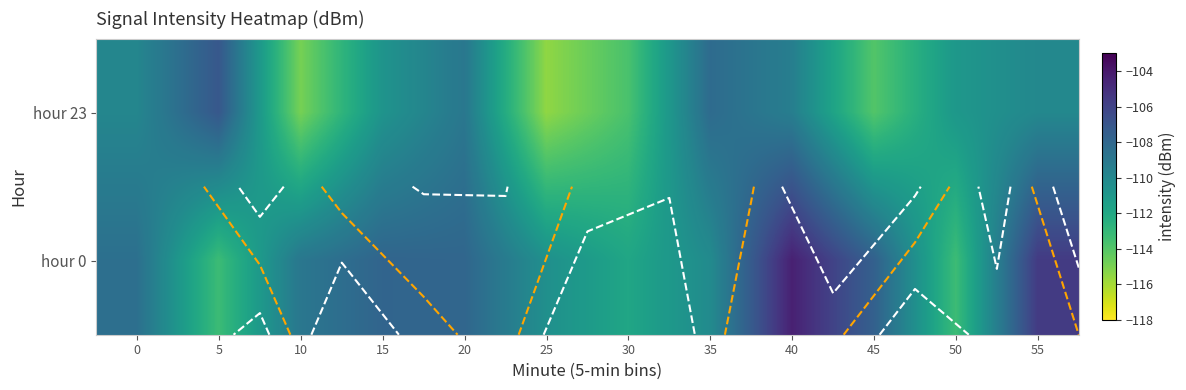

At which category is the sum across all series the highest?

40